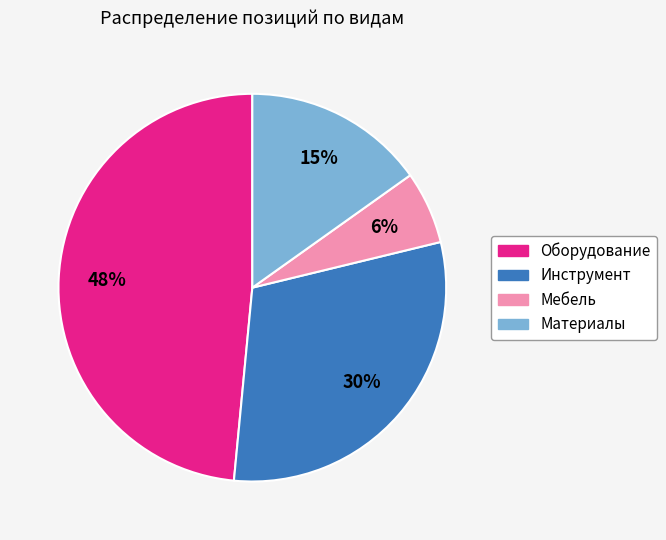

Is there a majority slice in this chart?

No